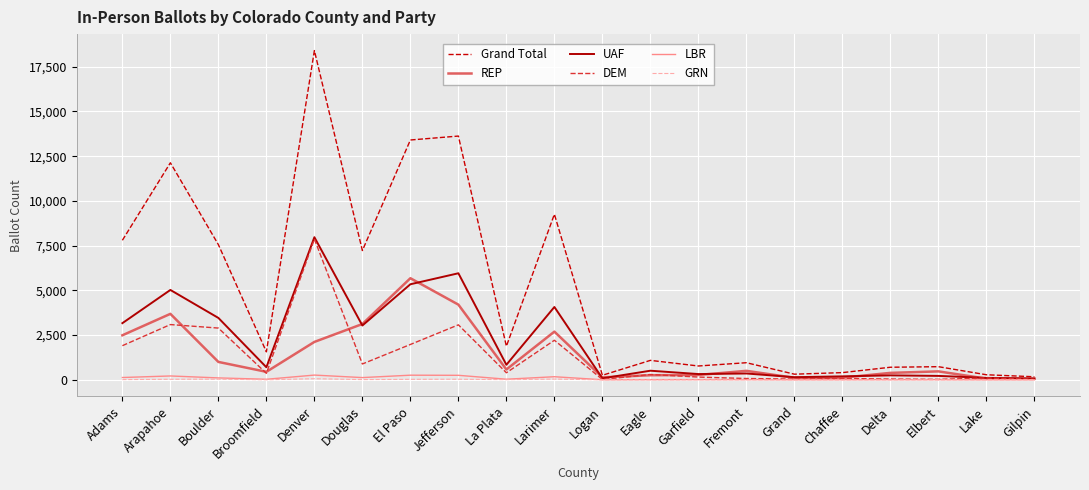

True or false: GRN has a value of 0 at Gilpin.

True